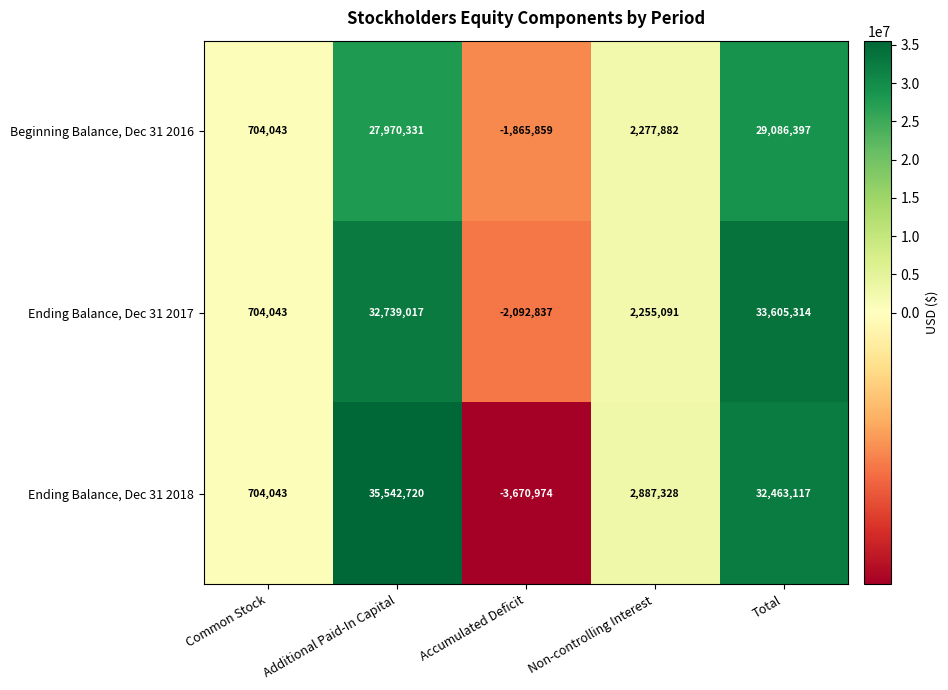

What is the maximum value shown in the chart?

35542720